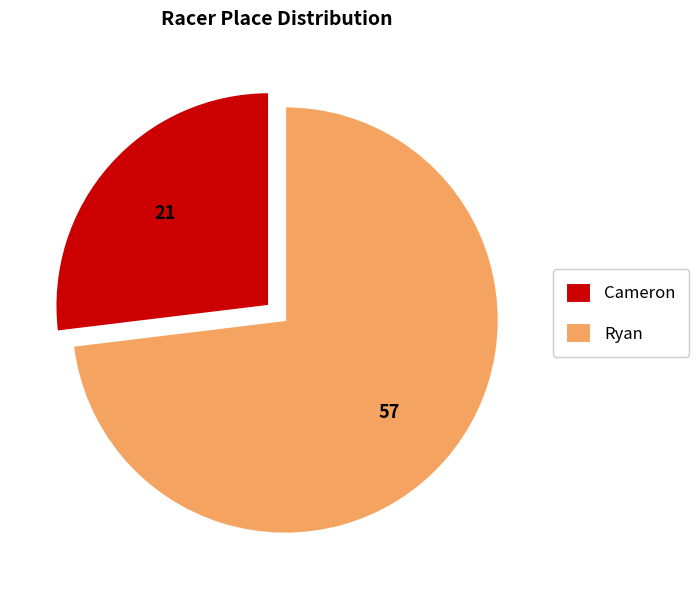

Rank the categories by value from highest to lowest.

Ryan, Cameron